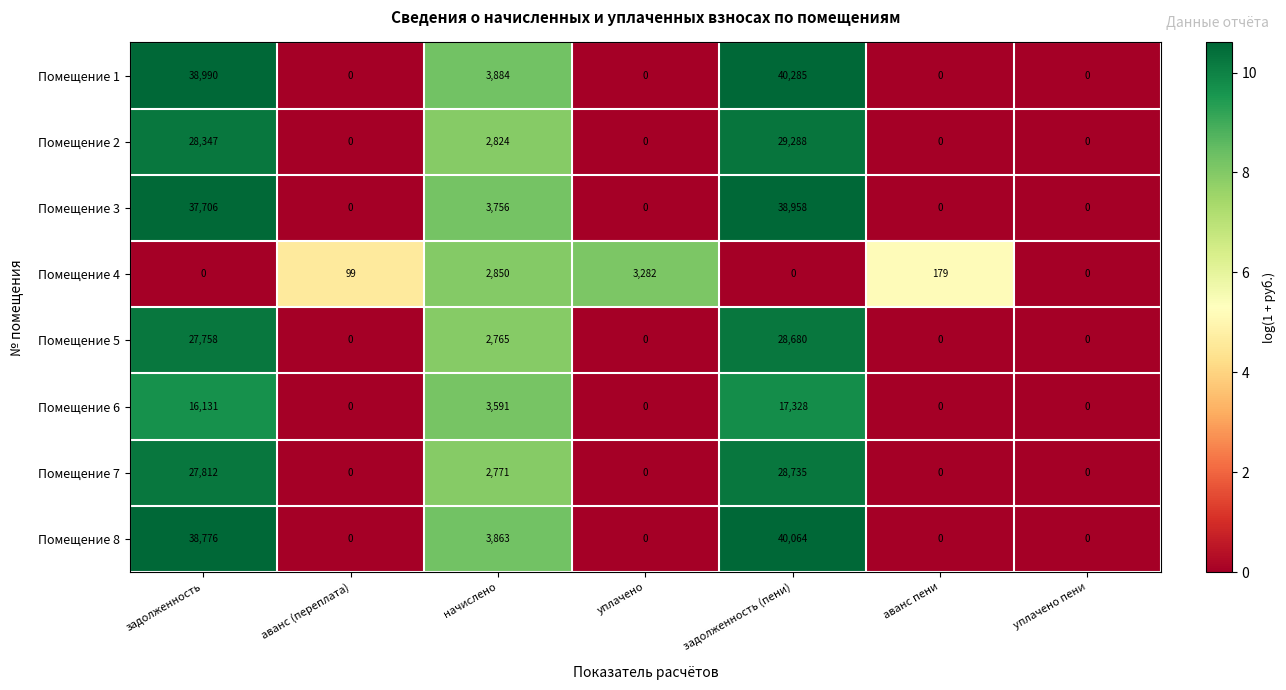

List the series in order of their peak value, lowest first.

Помещение 4, Помещение 6, Помещение 5, Помещение 7, Помещение 2, Помещение 3, Помещение 8, Помещение 1